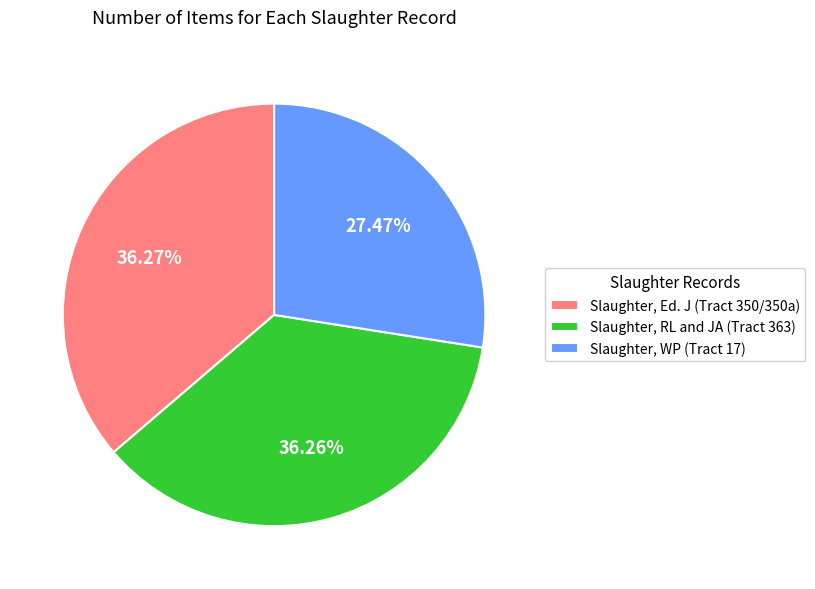

Which has a higher value, Slaughter, WP (Tract 17) or Slaughter, RL and JA (Tract 363)?

Slaughter, RL and JA (Tract 363)